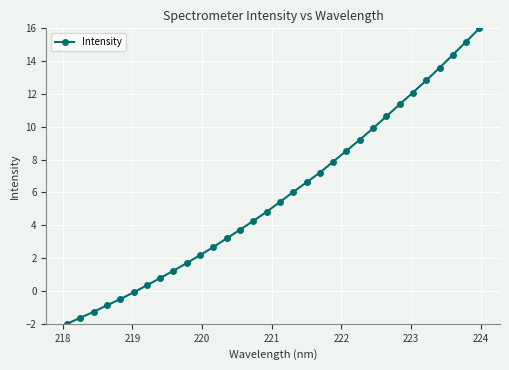

What is the average value?

5.8